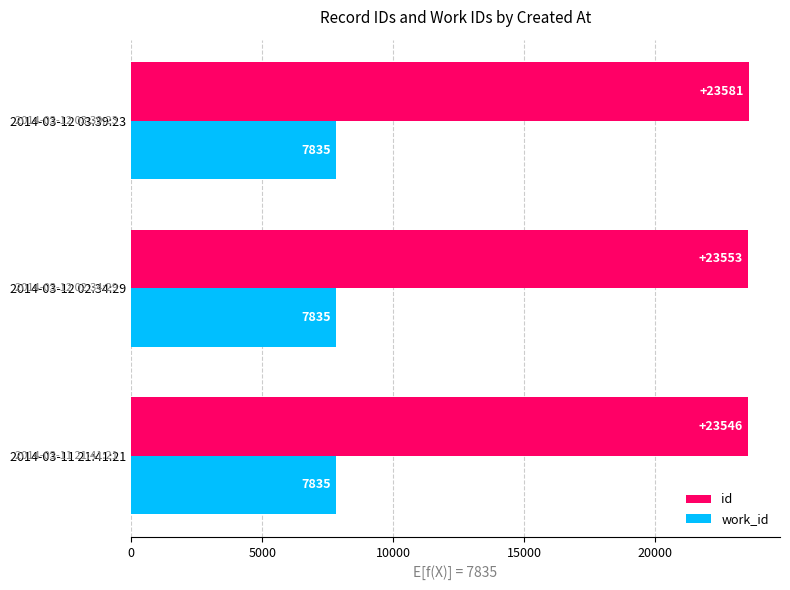

Which series has the largest total across all categories?

id